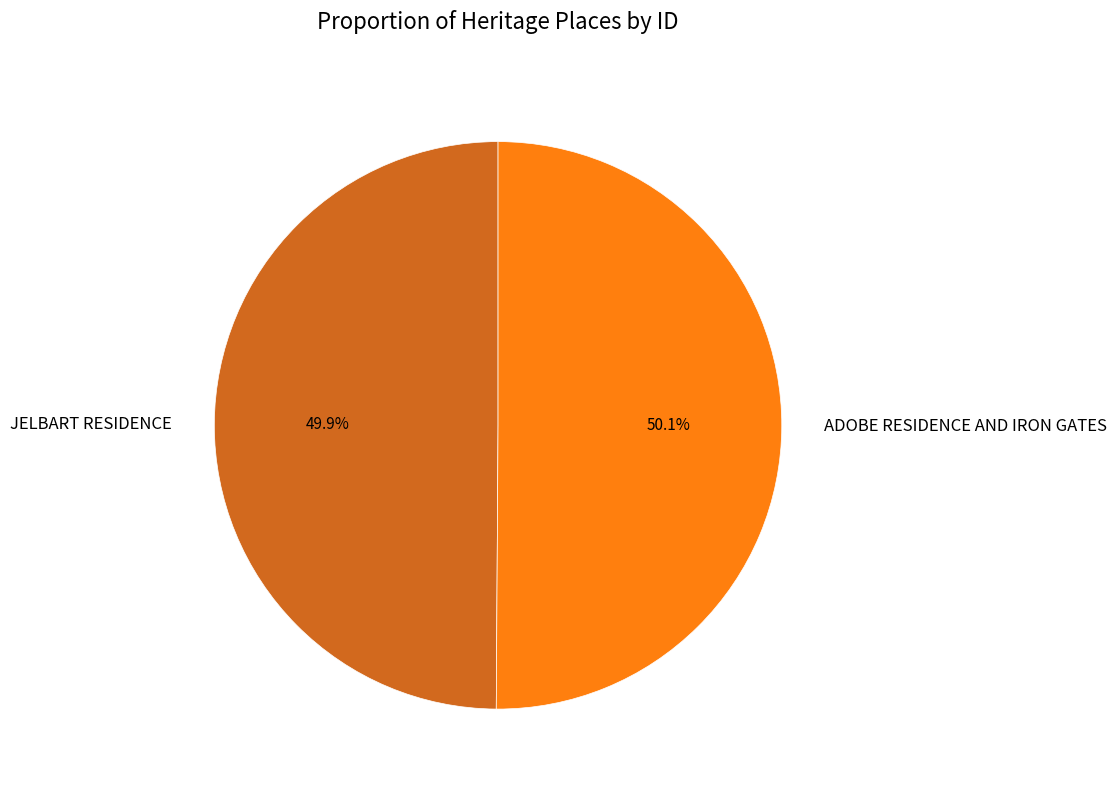

Approximately how many times larger is the value at ADOBE RESIDENCE AND IRON GATES compared to JELBART RESIDENCE?

1.0